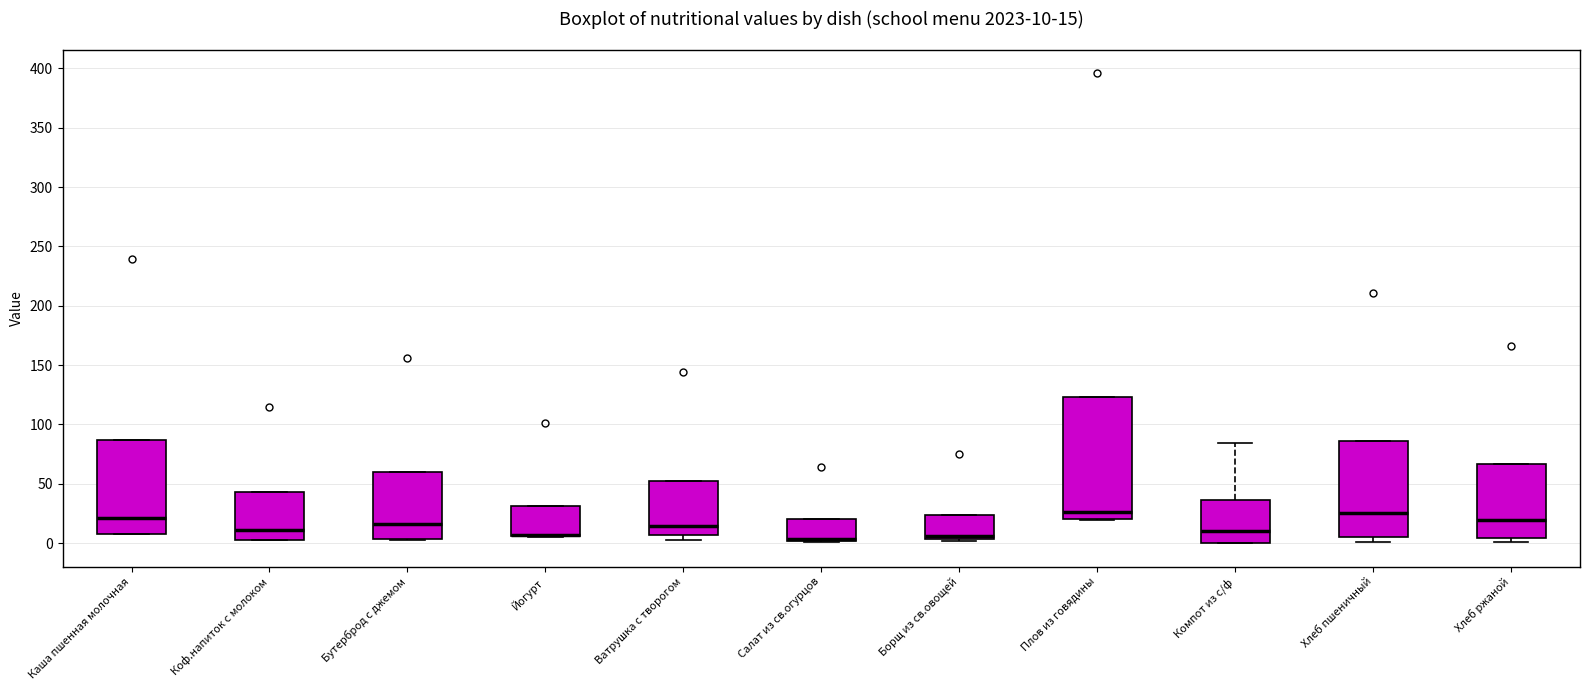

Which box is the tallest, from its lower edge to its upper edge?

Плов из говядины